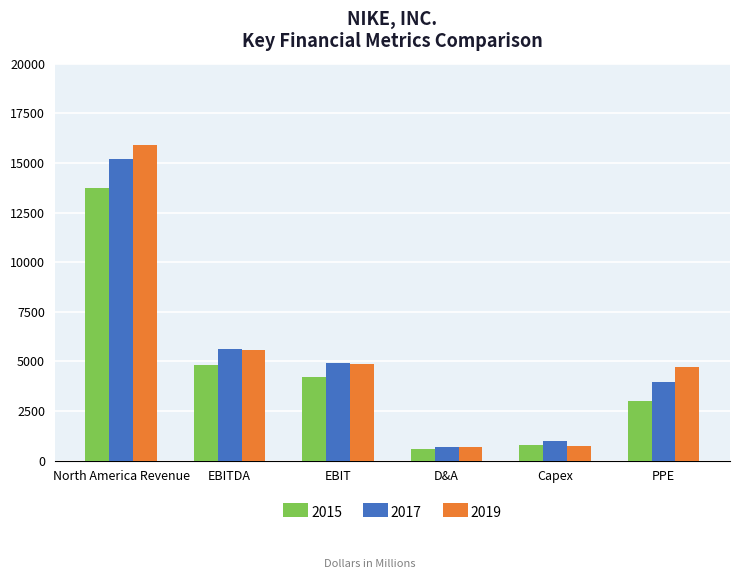

What position from the right is EBITDA?

5